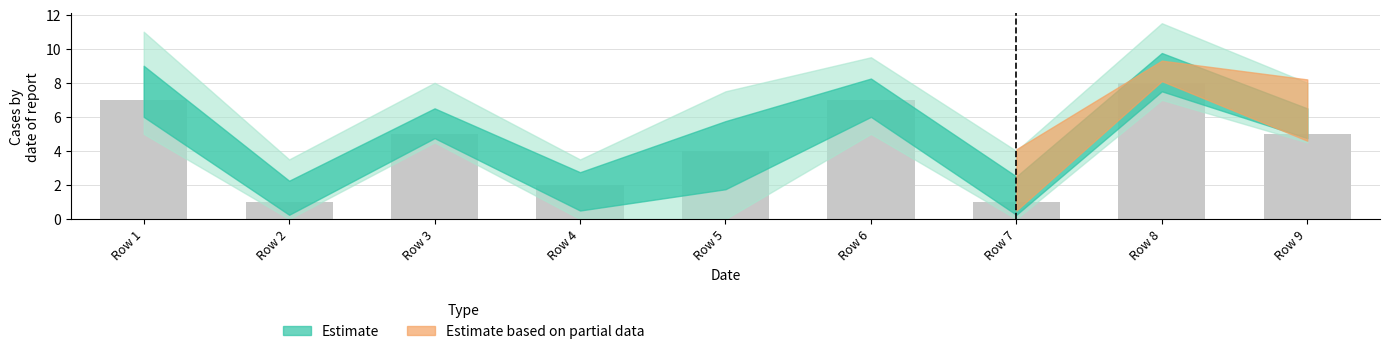

What is the value of the 6th bar from the left?

7